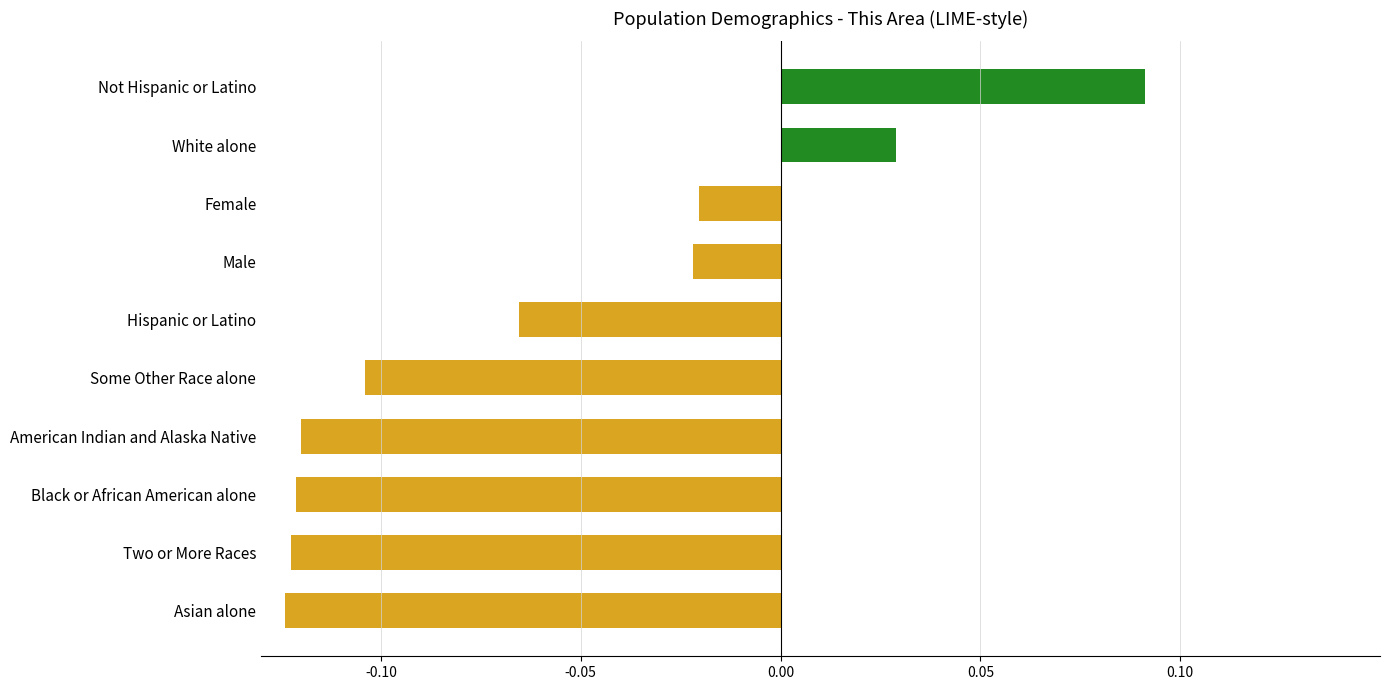

At which category does the chart reach its peak across all series?

Not Hispanic or Latino